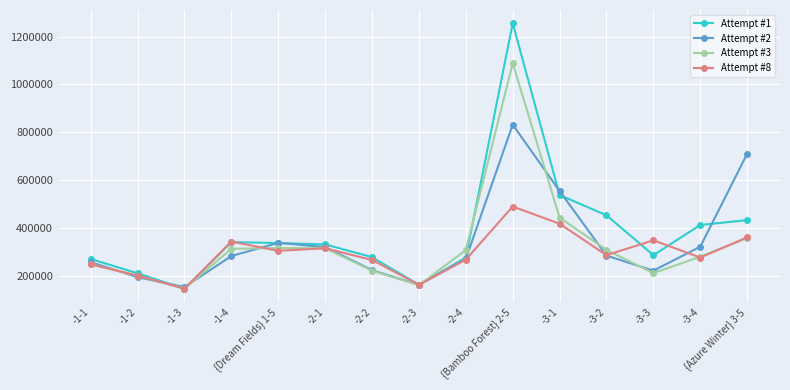

At which label does Attempt #1 first exceed 33109?

-1-4